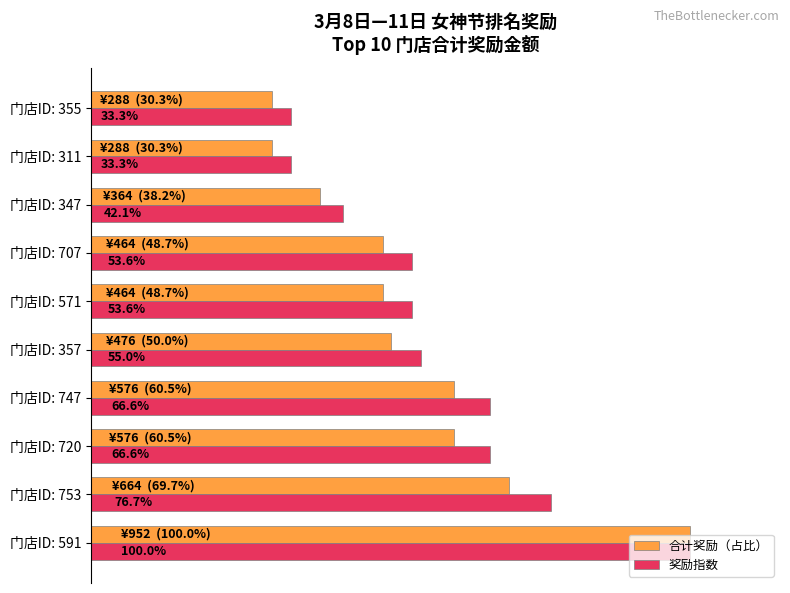

Rank the series by their average value, from highest to lowest.

奖励指数, 合计奖励（占比）